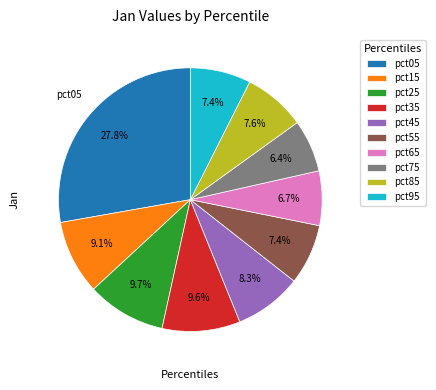

To the nearest percent, what portion does pct55 represent?

7%